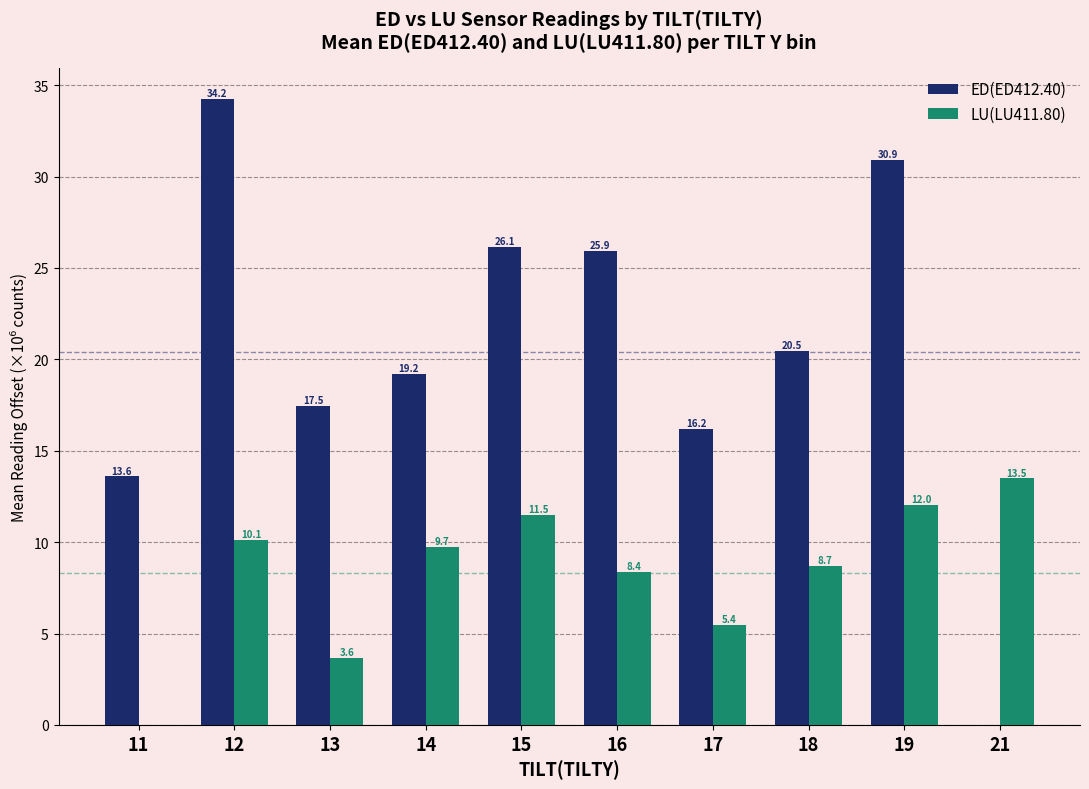

At which label does ED(ED412.40) first exceed 20?

12